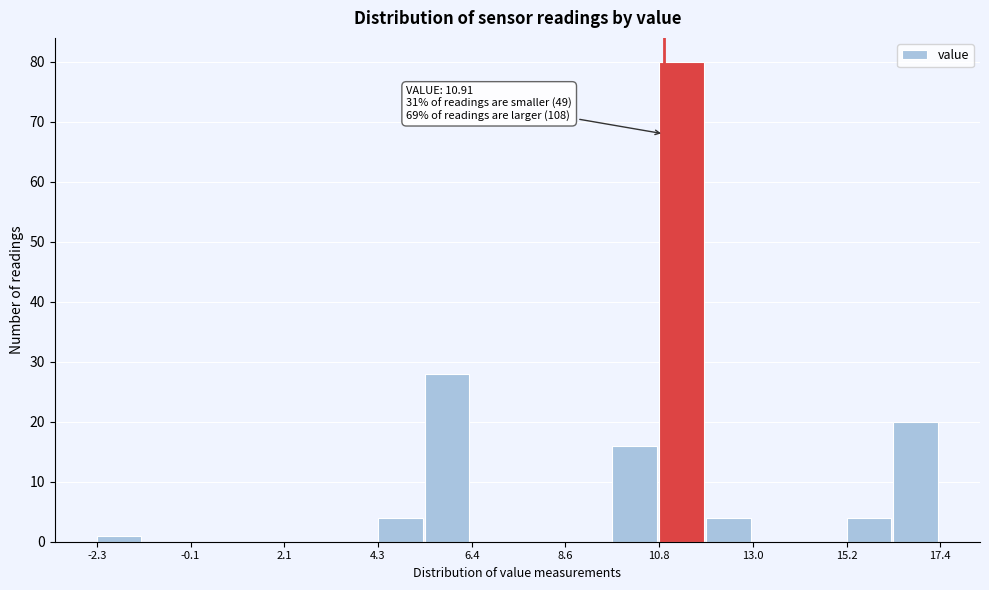

Around what value on the x-axis is the tallest bar? Give the approximate position of its centre, as read against the axis.

11.5